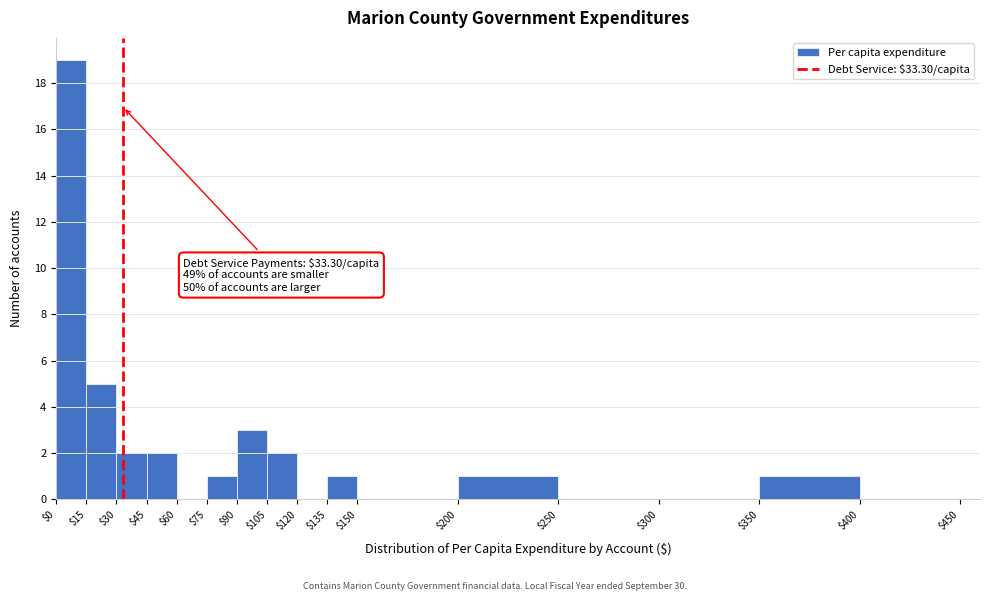

Which range on the x-axis has the tallest bar?

$0 to $15